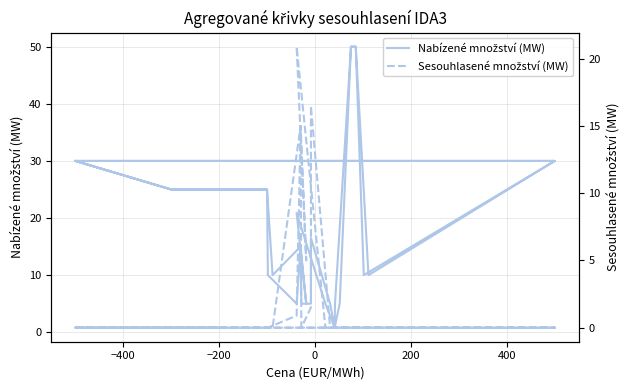

Does the chart display data point markers on the line(s)?

No